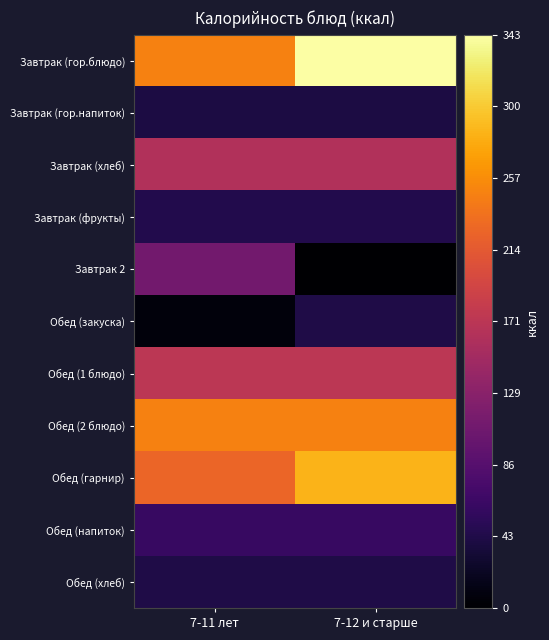

Reading left to right, transcribe all the data shown in this chart.

Завтрак (гор.блюдо): 7-11 лет=248.6	7-12 и старше=342.8
Завтрак (гор.напиток): 7-11 лет=39.8	7-12 и старше=39.8
Завтрак (хлеб): 7-11 лет=163.2	7-12 и старше=163.2
Завтрак (фрукты): 7-11 лет=45.5	7-12 и старше=45.5
Завтрак 2: 7-11 лет=109.6	7-12 и старше=0.0
Обед (закуска): 7-11 лет=7.1	7-12 и старше=41.6
Обед (1 блюдо): 7-11 лет=172.4	7-12 и старше=172.4
Обед (2 блюдо): 7-11 лет=248.5	7-12 и старше=248.5
Обед (гарнир): 7-11 лет=226.2	7-12 и старше=284.2
Обед (напиток): 7-11 лет=61.5	7-12 и старше=61.5
Обед (хлеб): 7-11 лет=42.0	7-12 и старше=42.0